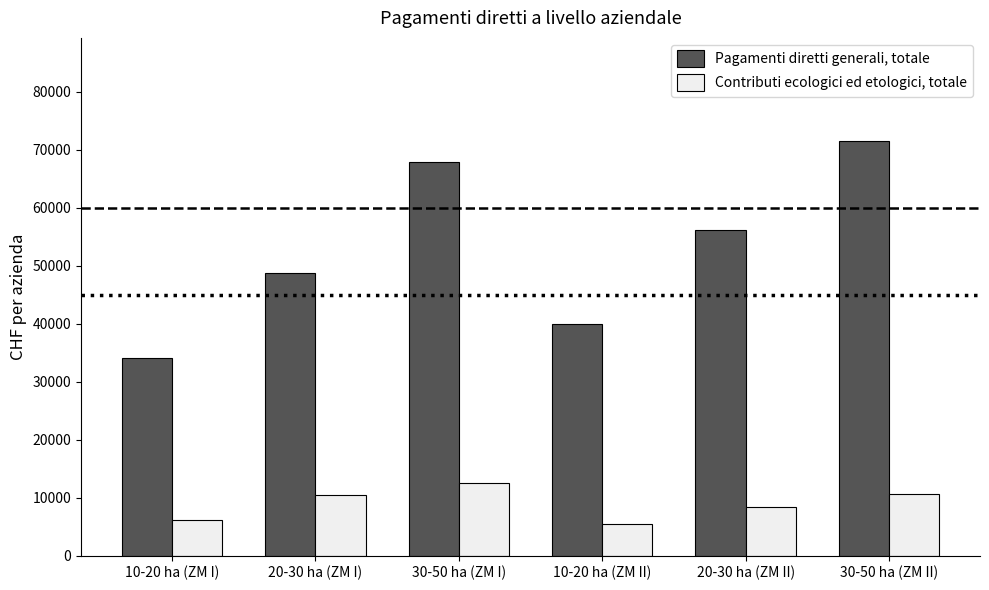

What is the greatest value displayed?

71414